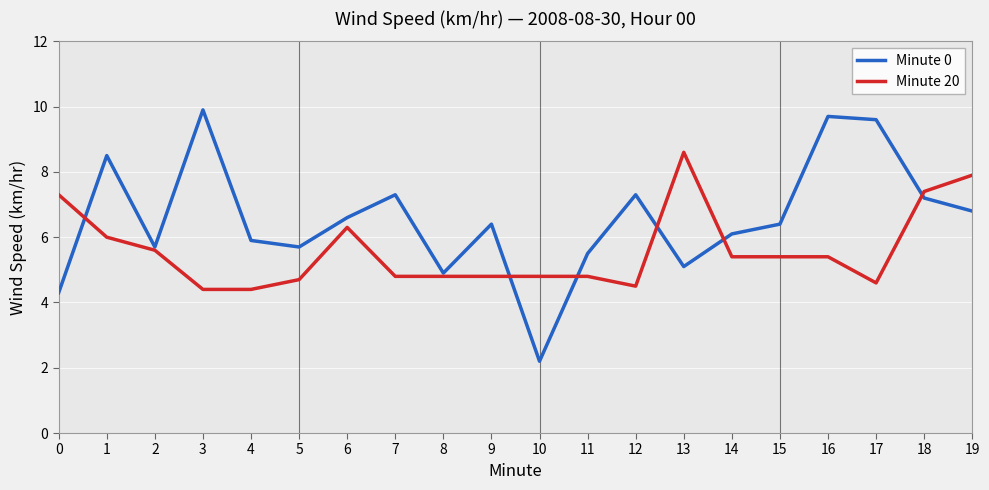

Between which two adjacent categories do Minute 20 and Minute 0 first intersect?

0 and 1